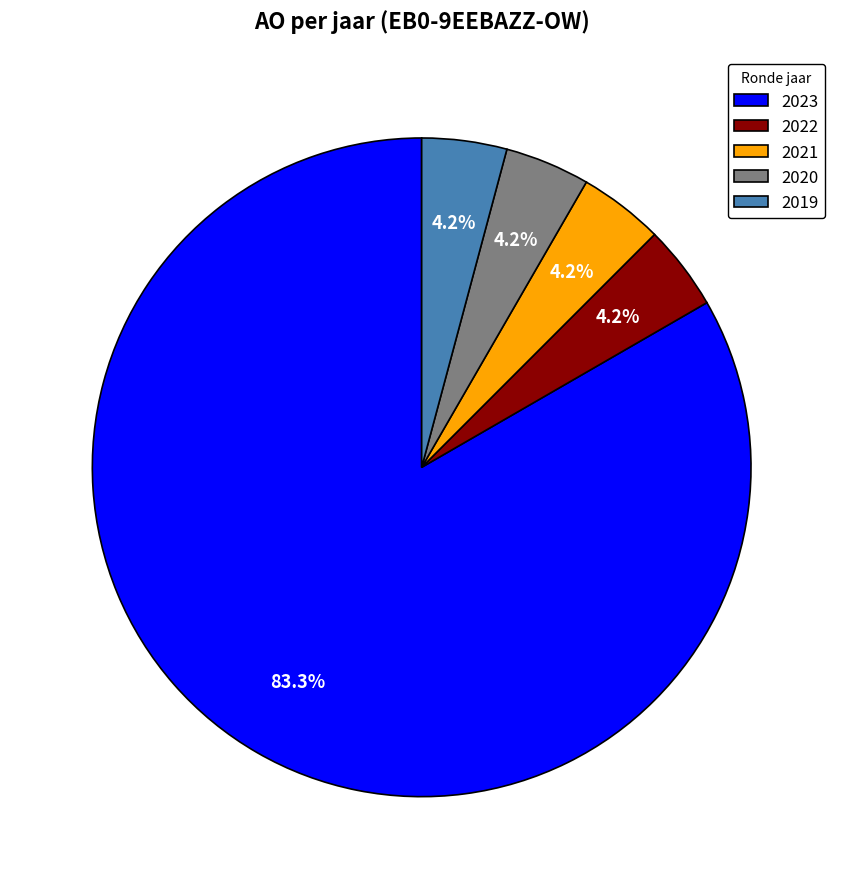

Approximately how many times larger is the value at 2022 compared to 2020?

1.0